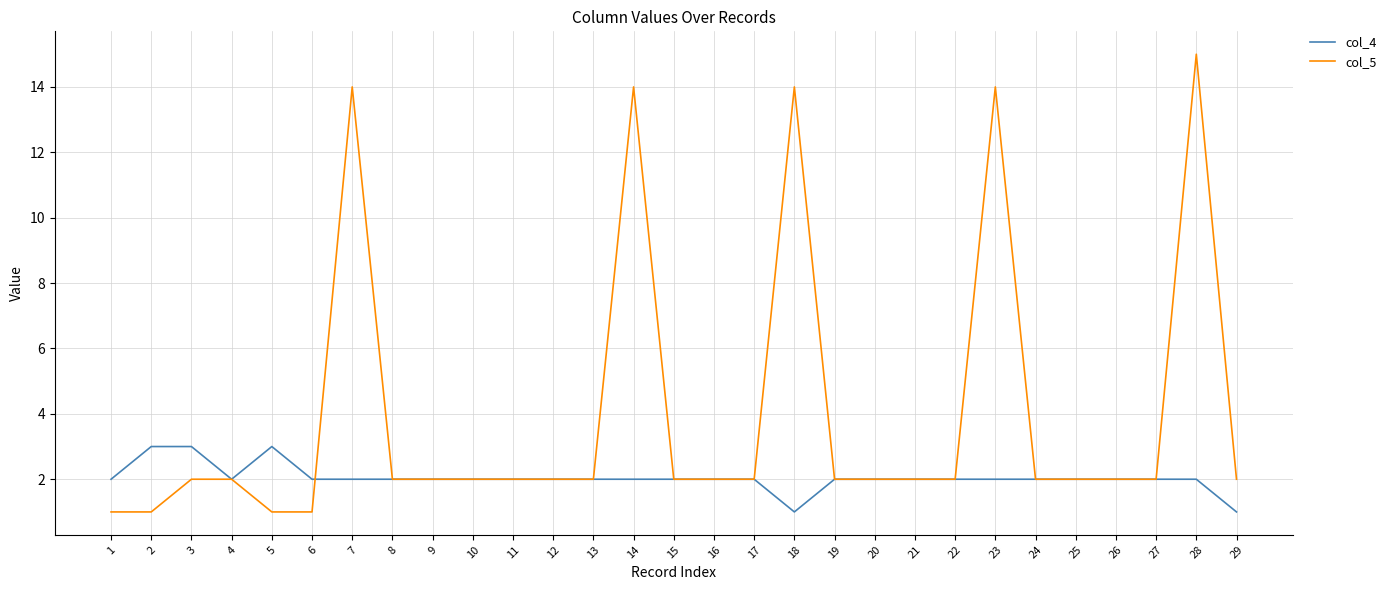

Does the chart display data point markers on the line(s)?

No